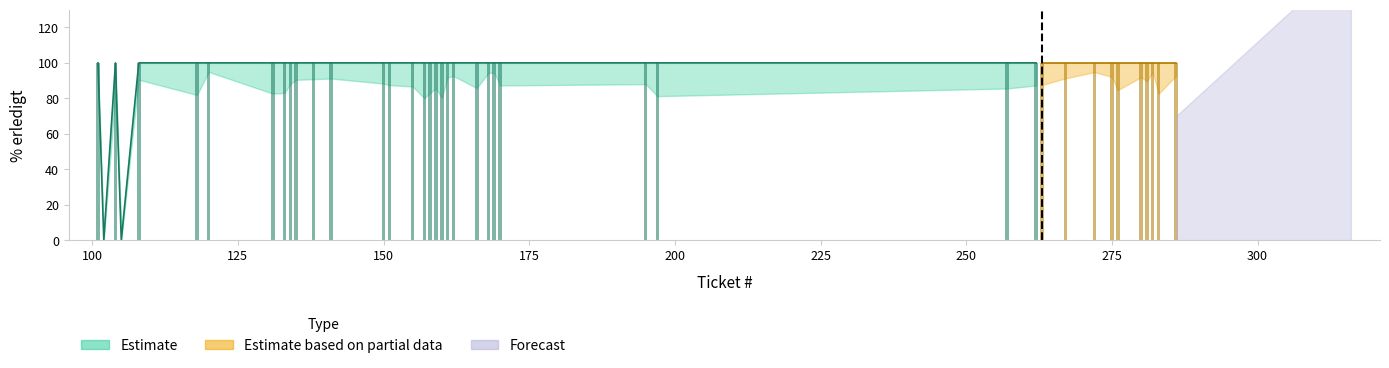

Are the bars horizontal?

No